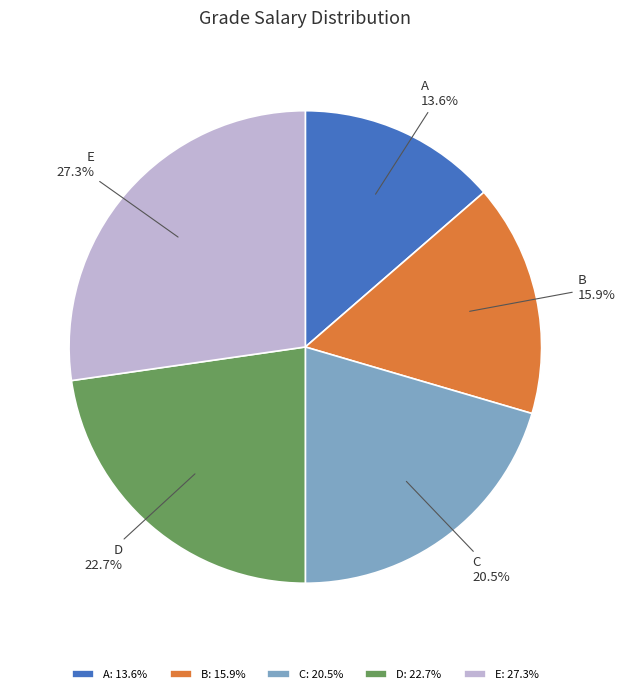

What portion of the pie excludes D?

77.3%